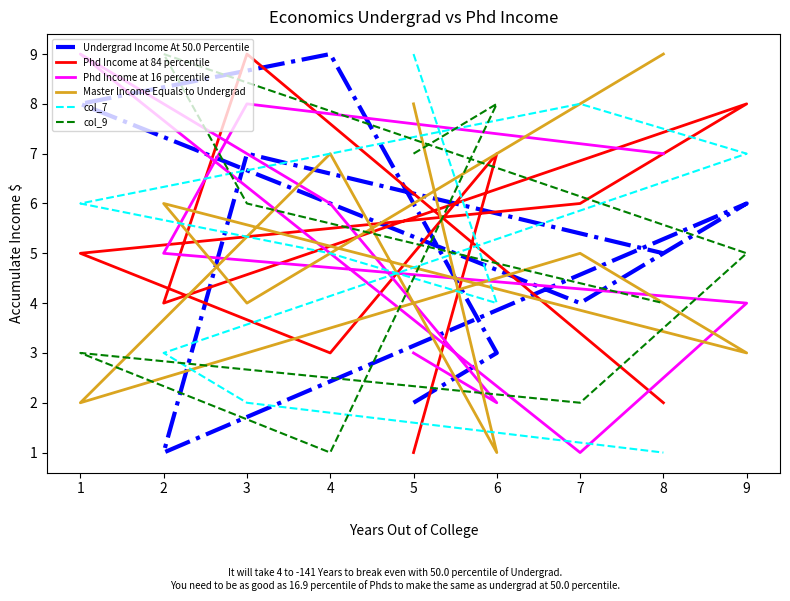

Rank the series by their maximum value, from lowest to highest.

Undergrad Income At 50.0 Percentile, Phd Income at 84 percentile, Phd Income at 16 percentile, Master Income Equals to Undergrad, col_7, col_9